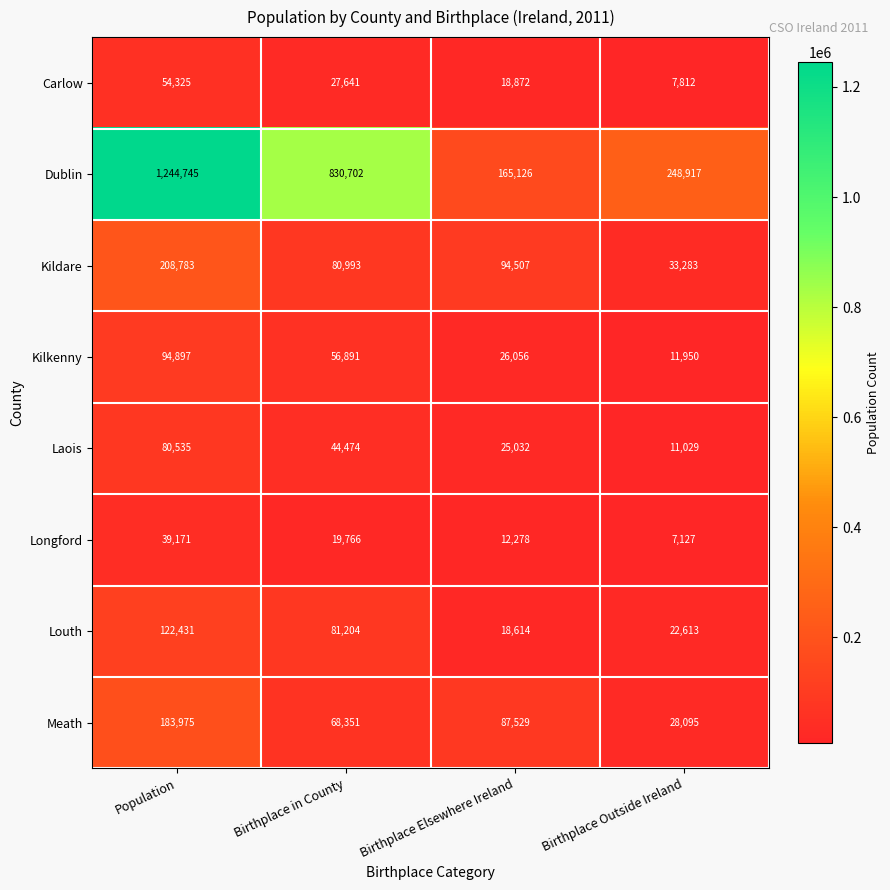

Is the value of Meath at Population greater than the value of Carlow at Birthplace Elsewhere Ireland?

Yes